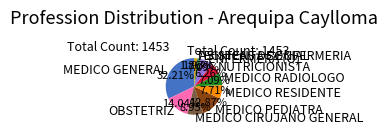

What is the largest slice in the pie chart?

MEDICO GENERAL